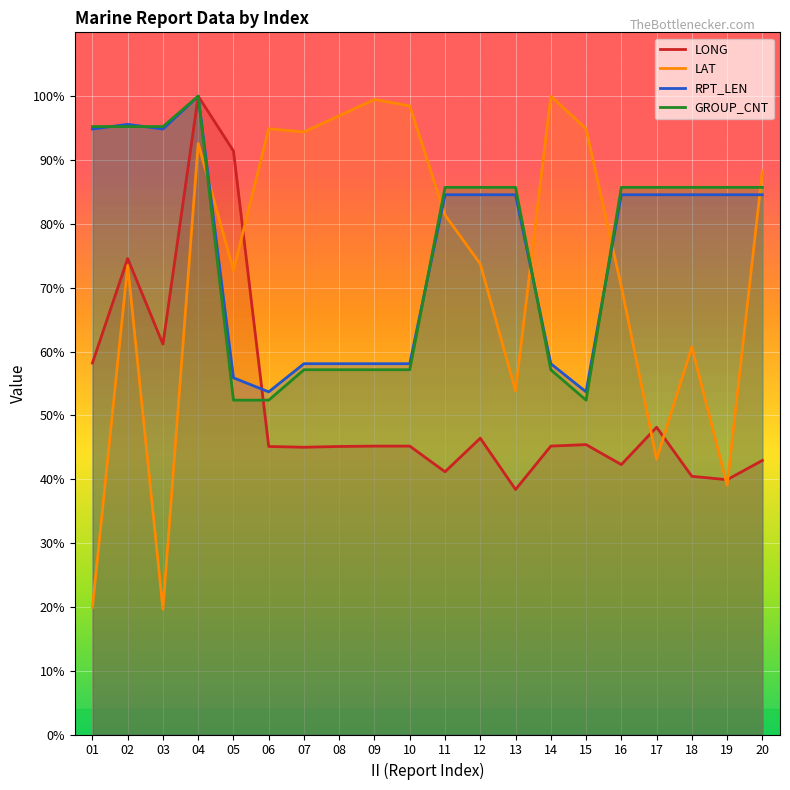

At which category is the sum across all series the highest?

04